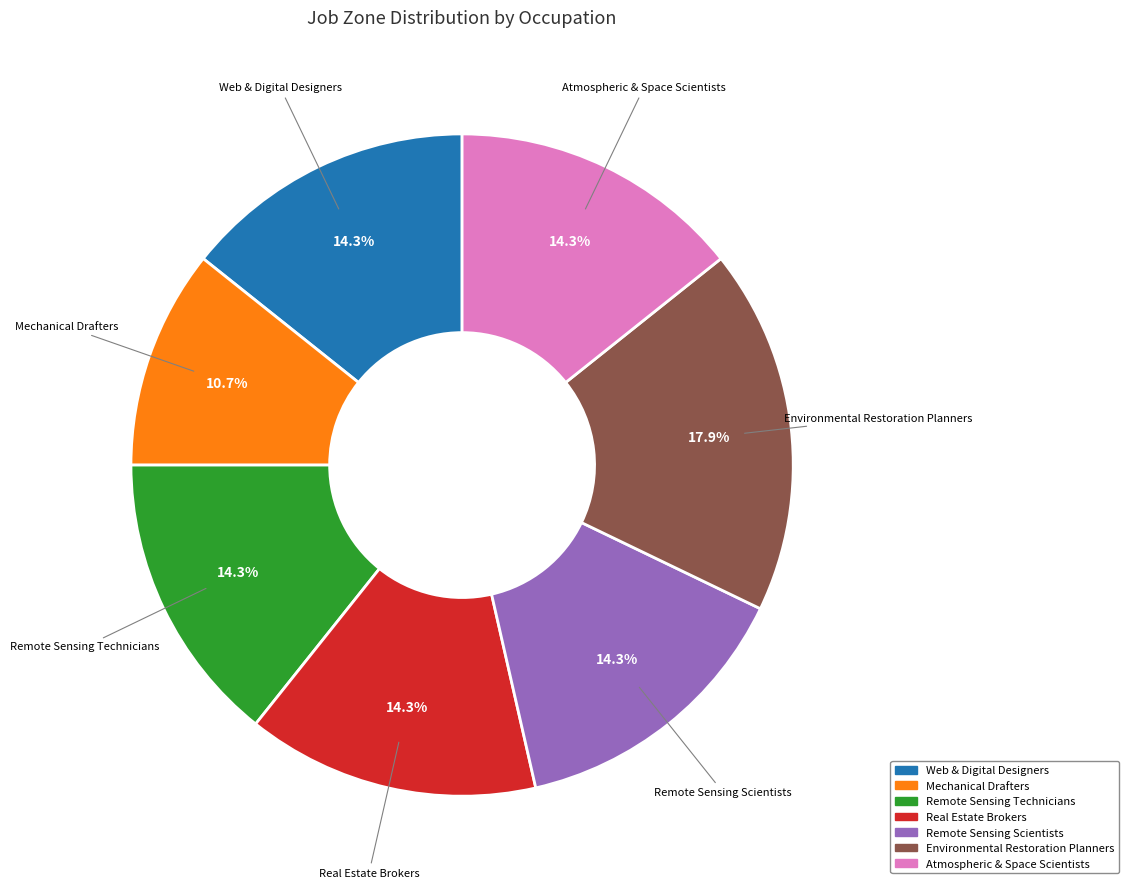

Count the number of slices in the pie.

7